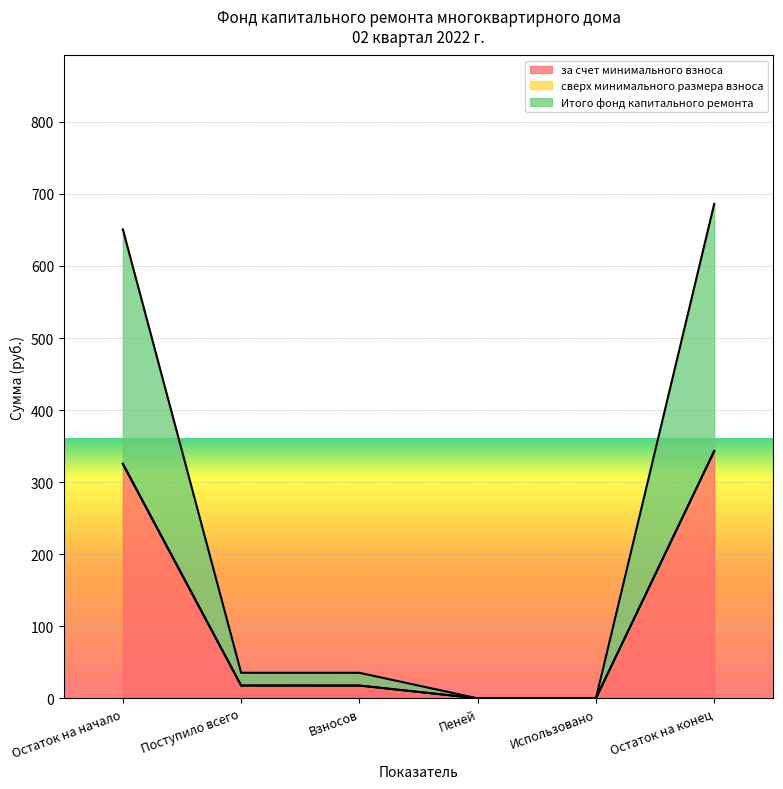

At how many categories does at least one series exceed 312?

2